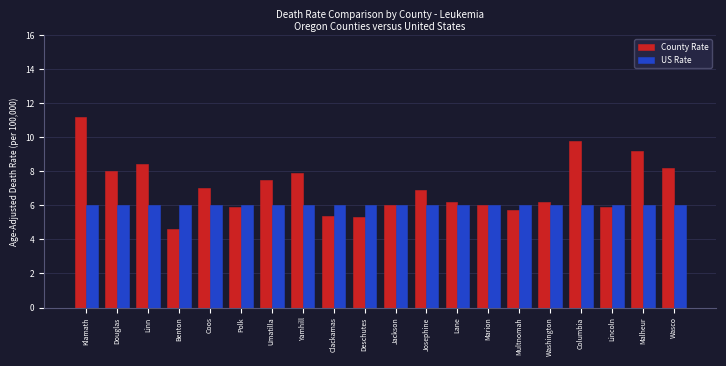

What is the maximum value for US Rate?

6.0